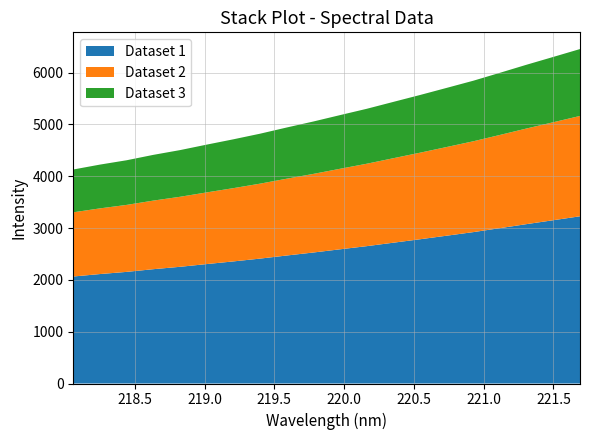

What is the highest value of the Dataset 1 series?

3228.0